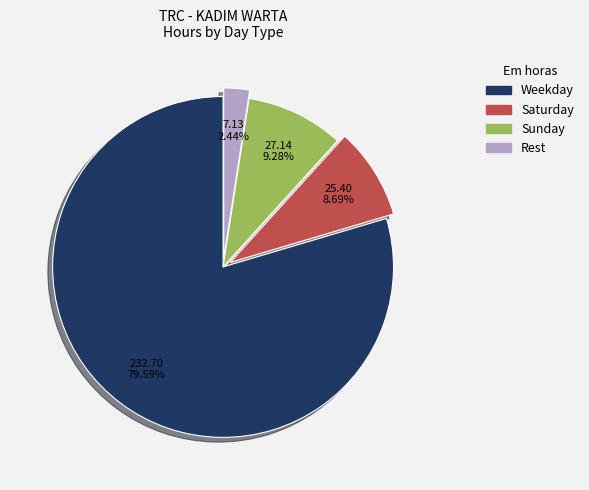

Combined, do Rest and Weekday account for over 50%?

Yes